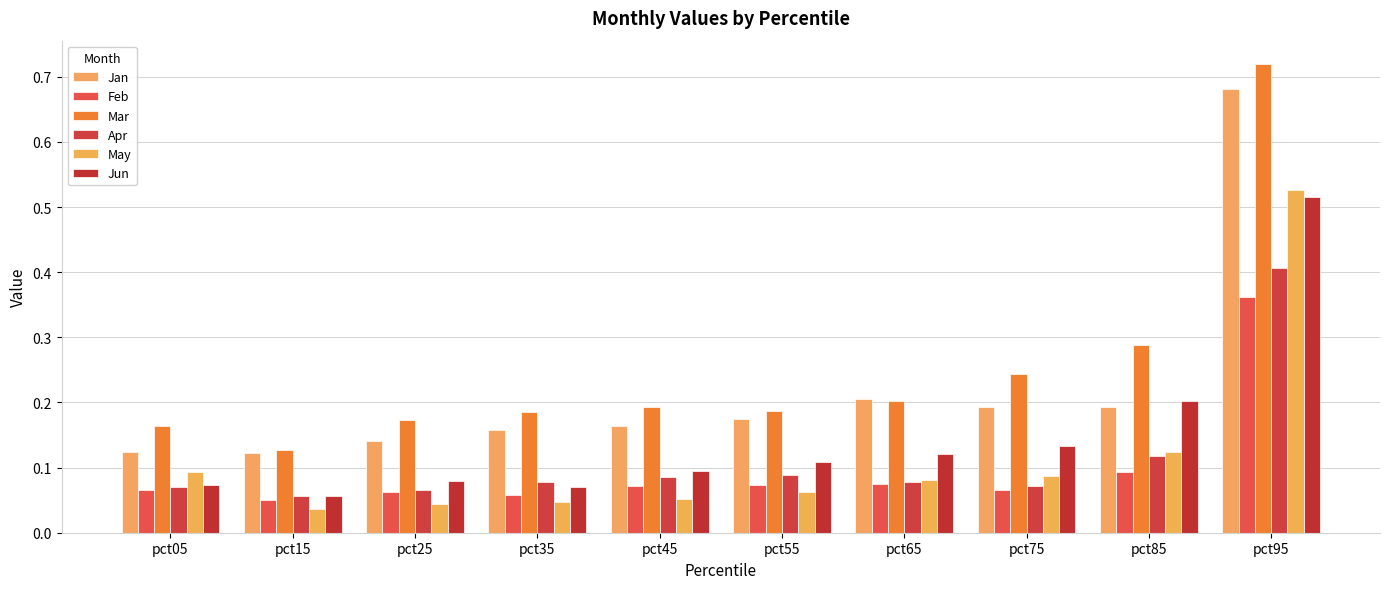

What is the sum of the Jun values at pct75 and pct25?

0.2